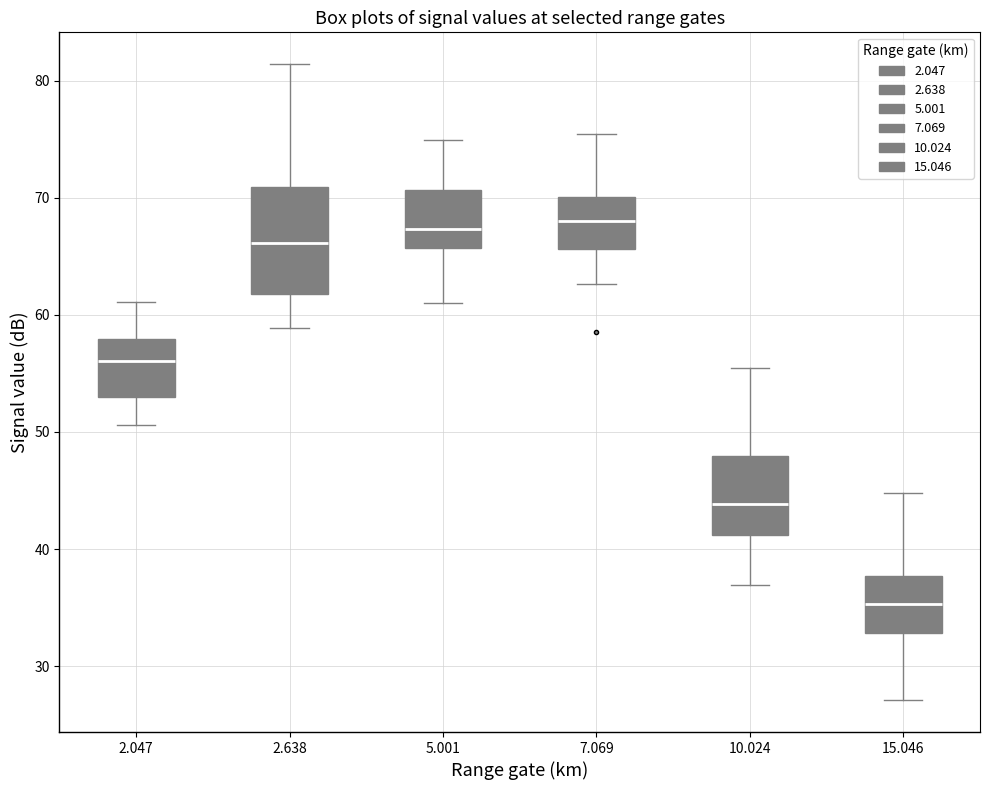

Comparing the boxes themselves (not the whiskers), which one is the tallest?

2.638